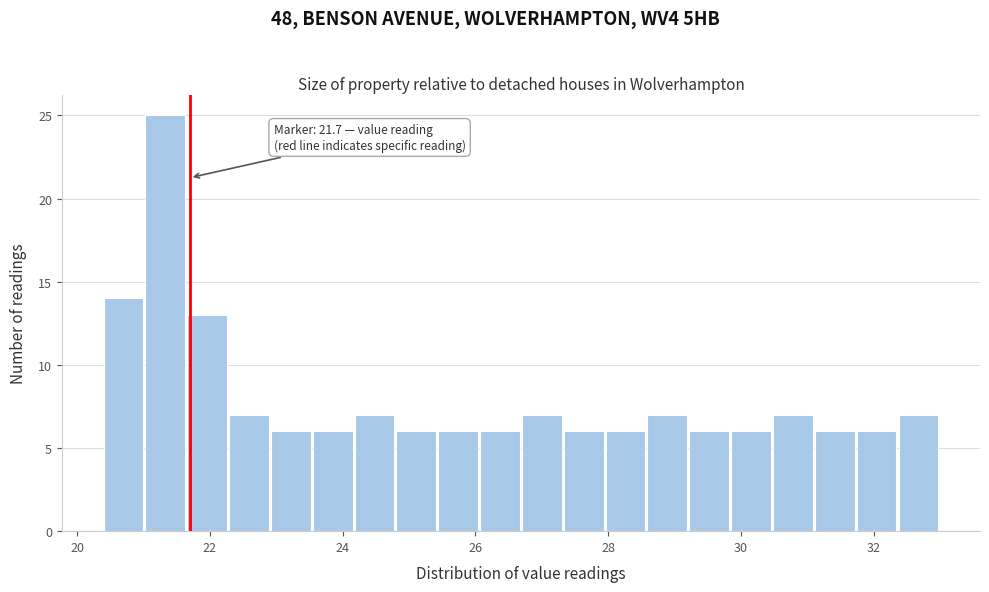

Around what value on the x-axis is the tallest bar? Give the approximate position of its centre, as read against the axis.

21.4